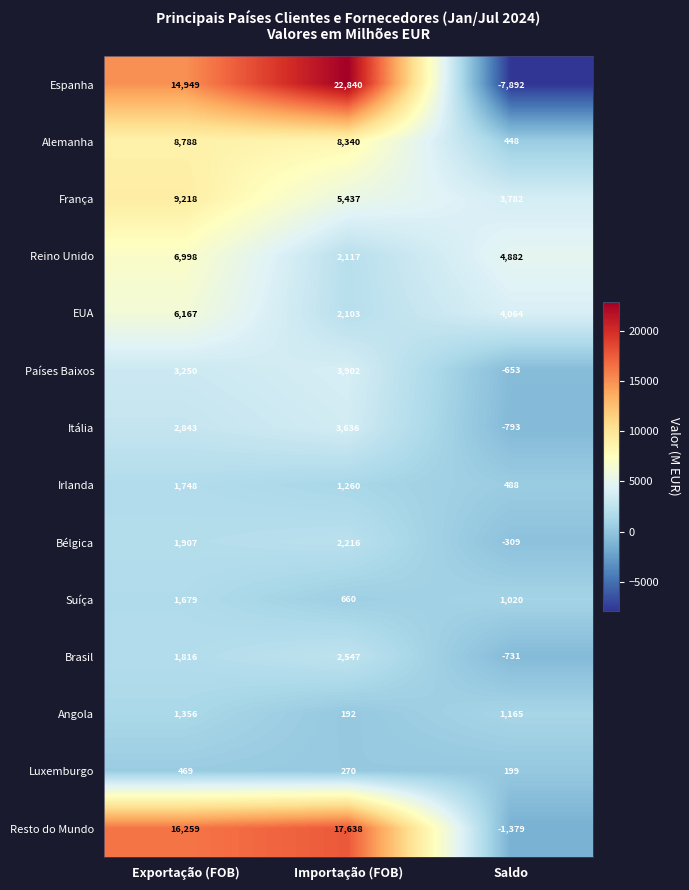

Rank the series at Exportação (FOB) from highest to lowest value.

Resto do Mundo, Espanha, França, Alemanha, Reino Unido, EUA, Países Baixos, Itália, Bélgica, Brasil, Irlanda, Suíça, Angola, Luxemburgo